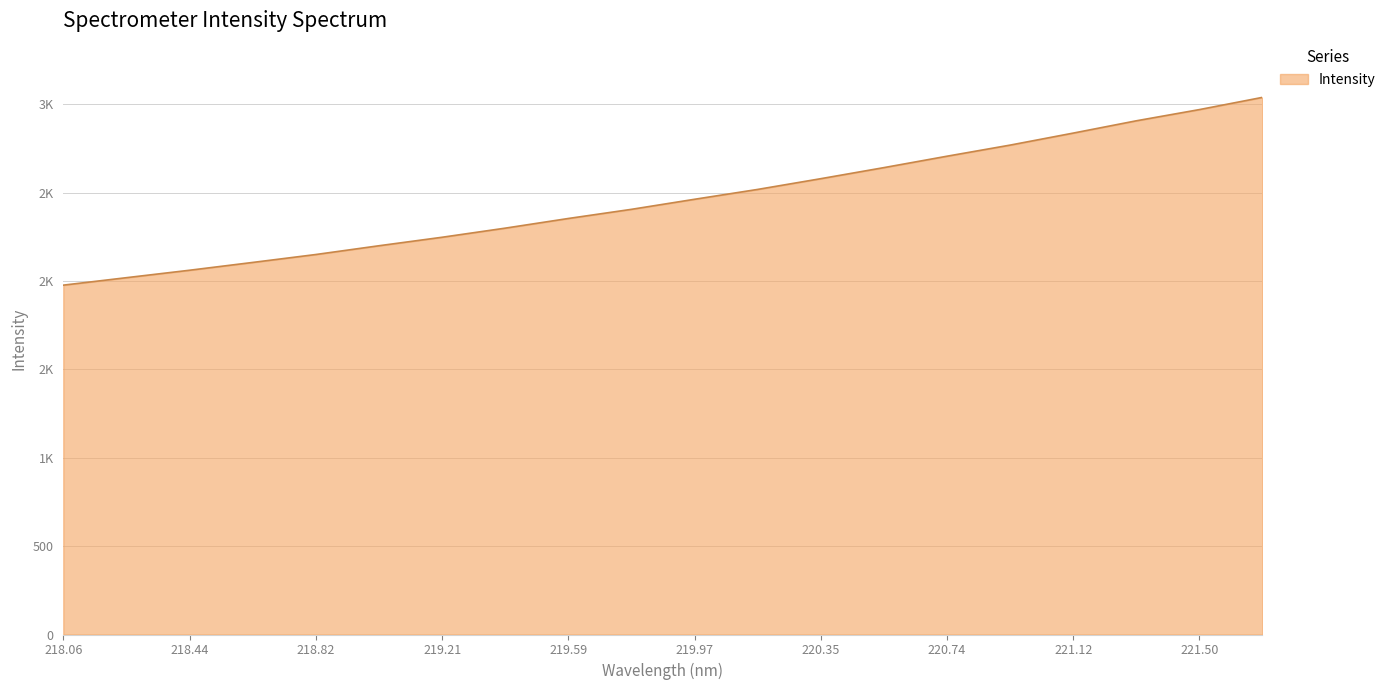

What is the sum of all values?

49249.1